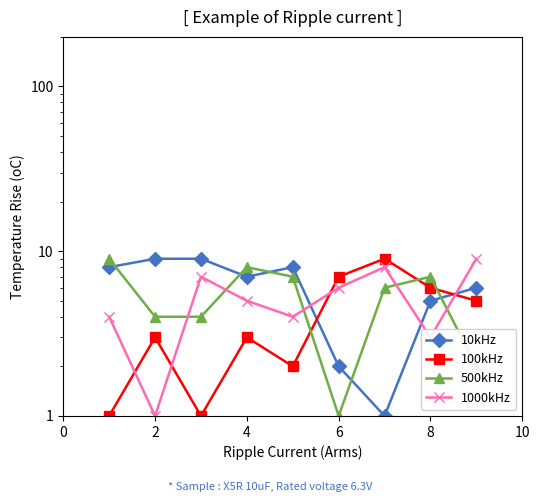

At 8, list the series in order from largest to smallest.

10kHz, 500kHz, 1000kHz, 100kHz